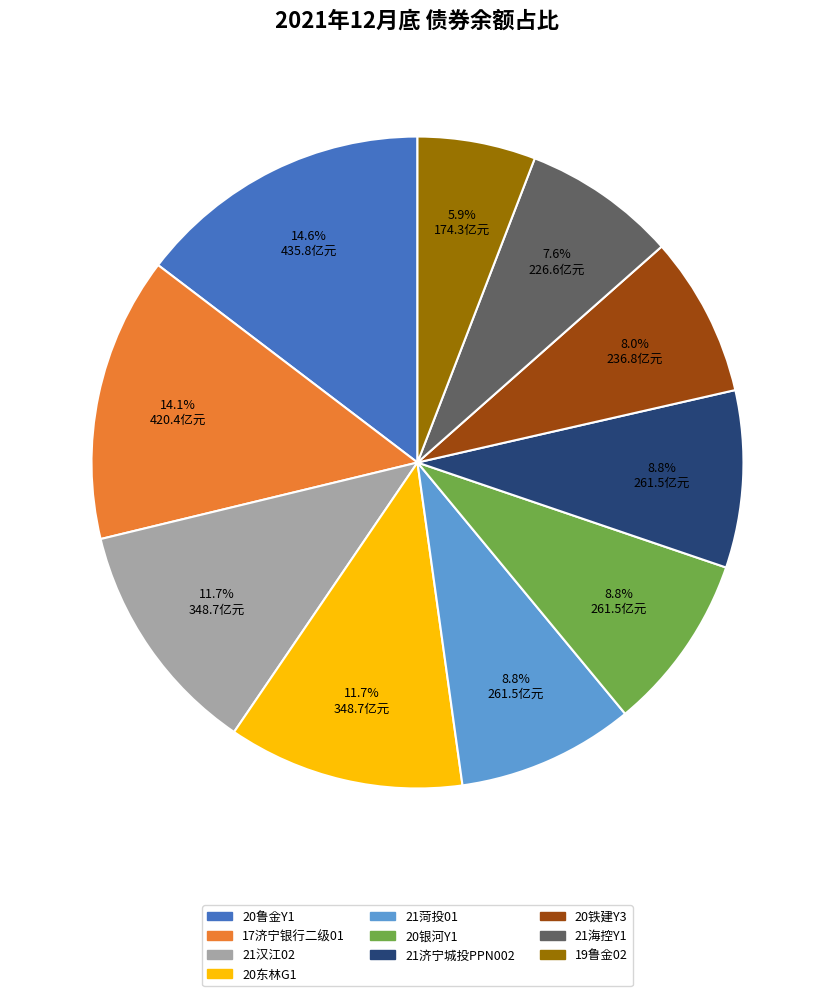

Approximately how many times larger is the value at 19鲁金02 compared to 20铁建Y3?

0.7